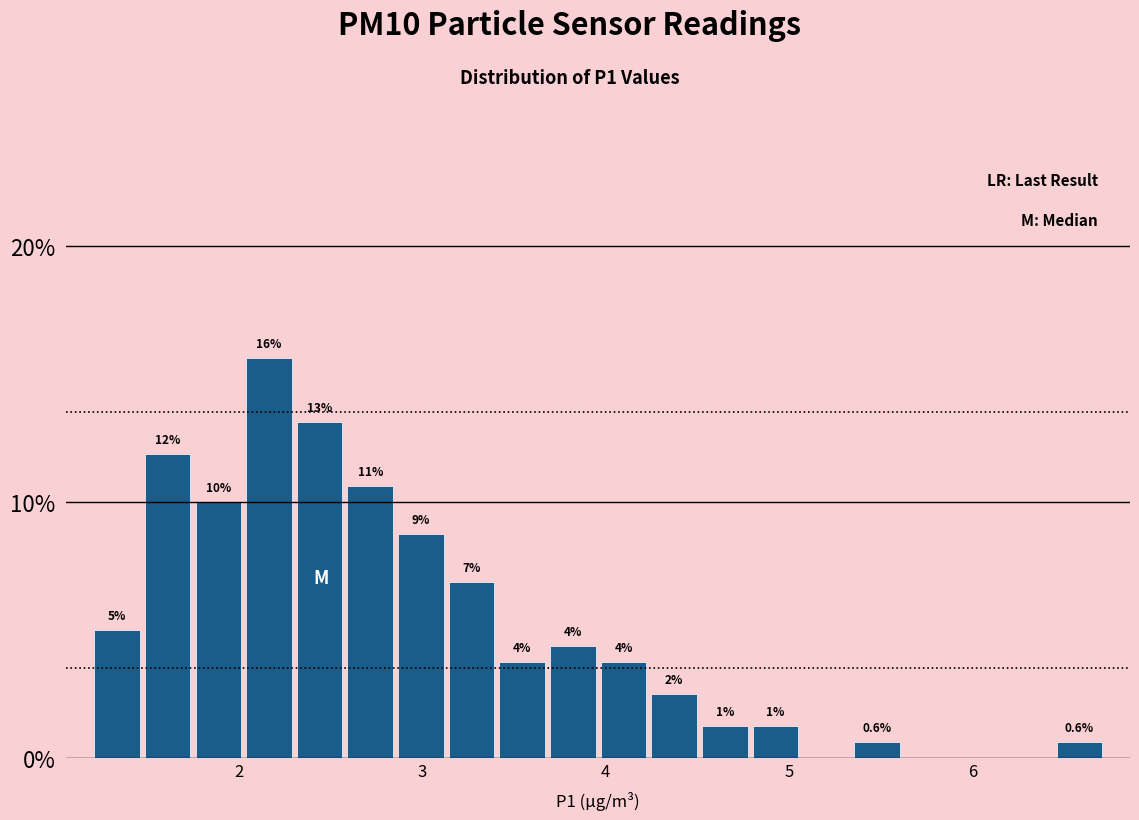

Read against the x-axis, roughly where is the centre of the tallest bar?

2.2